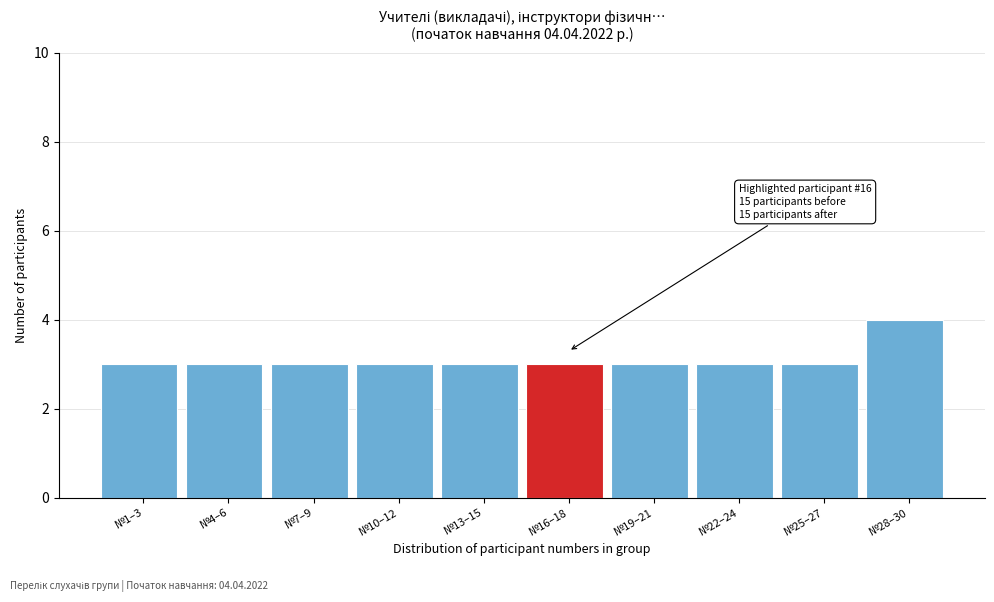

Reading left to right, what are all the values shown in this chart?

№1–3=3	№4–6=3	№7–9=3	№10–12=3	№13–15=3	№16–18=3	№19–21=3	№22–24=3	№25–27=3	№28–30=4